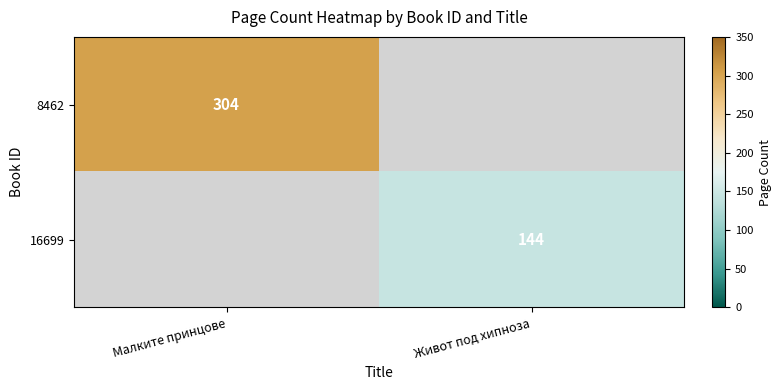

The value of 16699 at Живот под хипноза is 144. True or false?

True